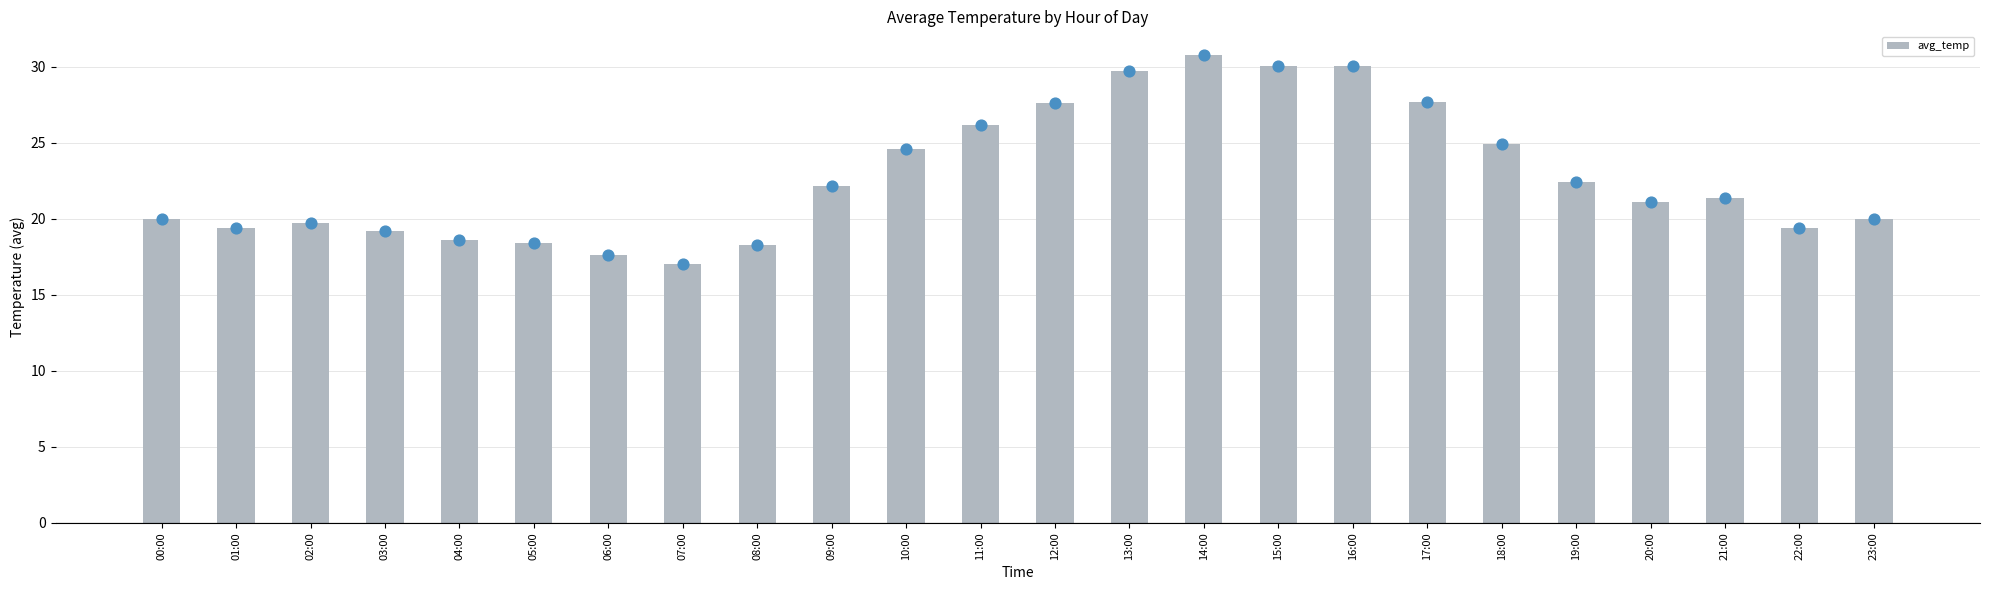

What is the ratio of the value at 18:00 to the value at 10:00?

1.0